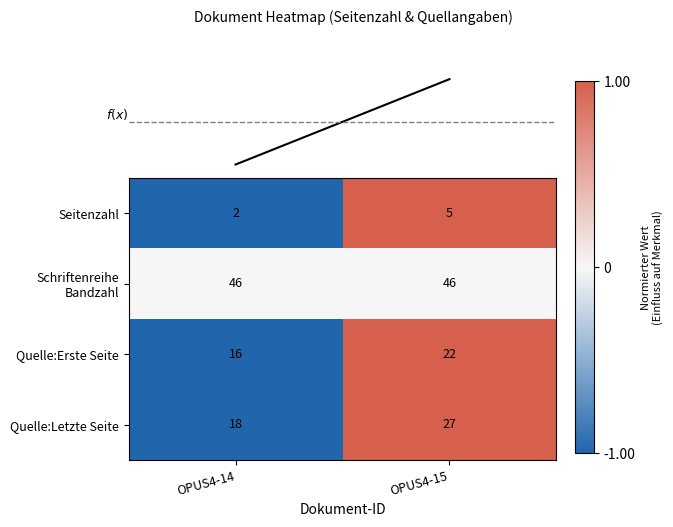

At which category is the sum across all series the highest?

OPUS4-15